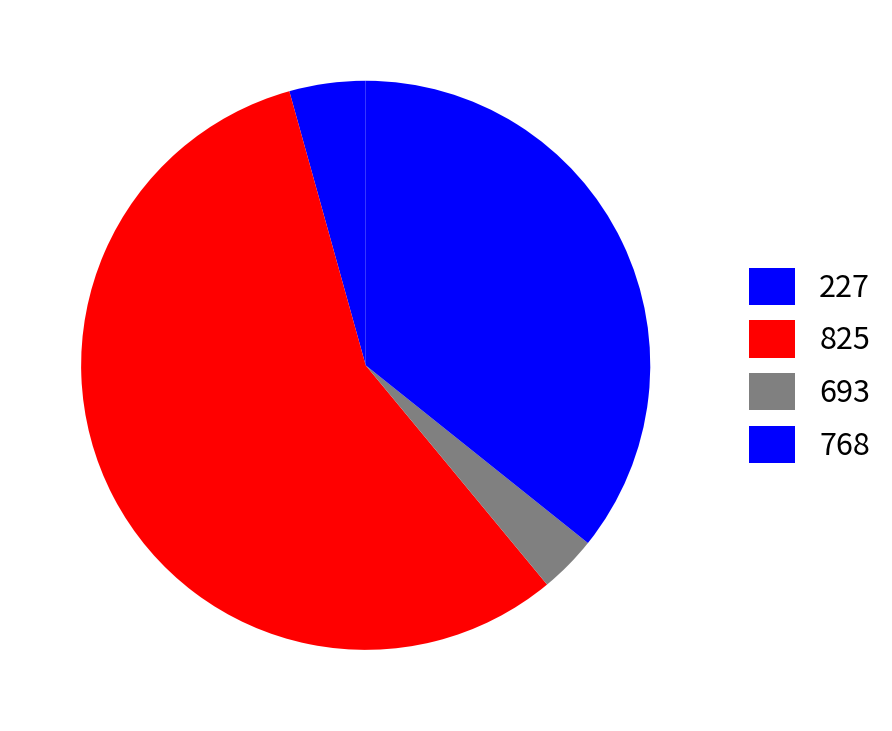

The 693 slice represents 1% of the pie. True or false?

False